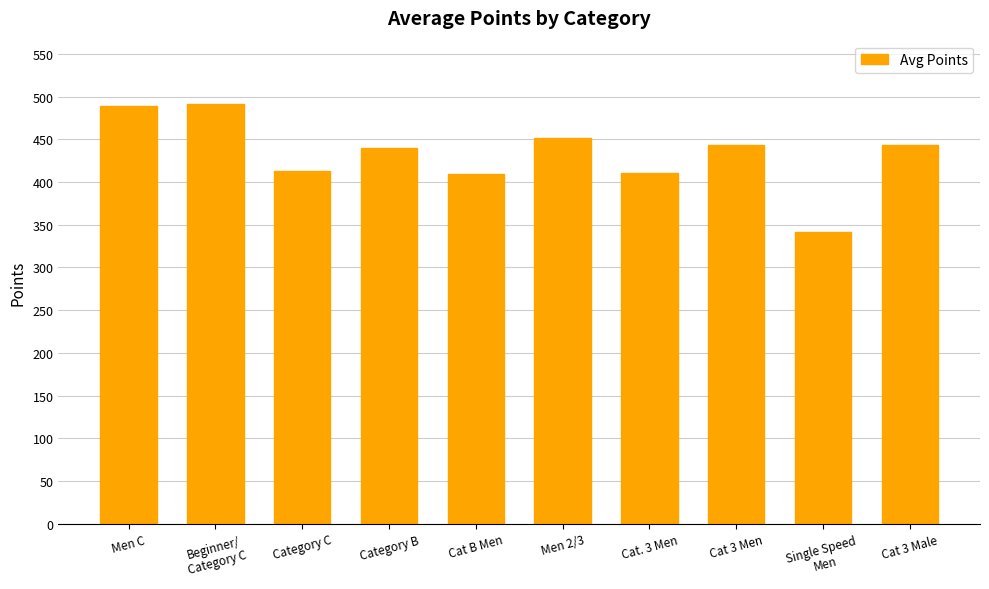

What is the average value?

433.5